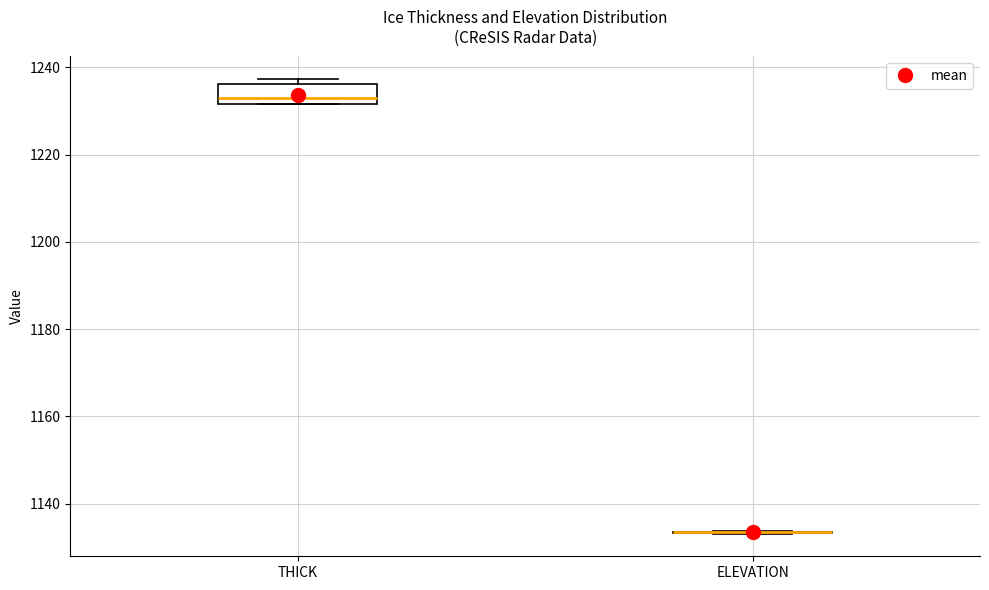

Where is the upper edge of the box for THICK on the y-axis? The values are not printed on the chart, so give them approximately, as read against the axis.

1236